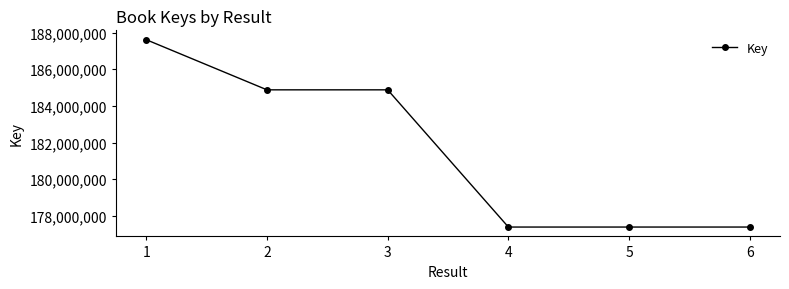

What is the minimum value shown in the chart?

177391656